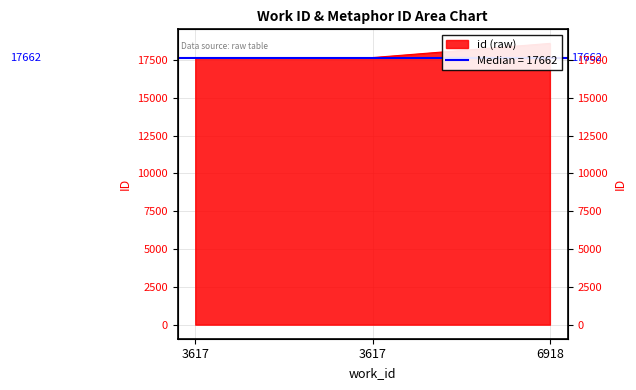

What is the value of the 3rd point from the left?

18599